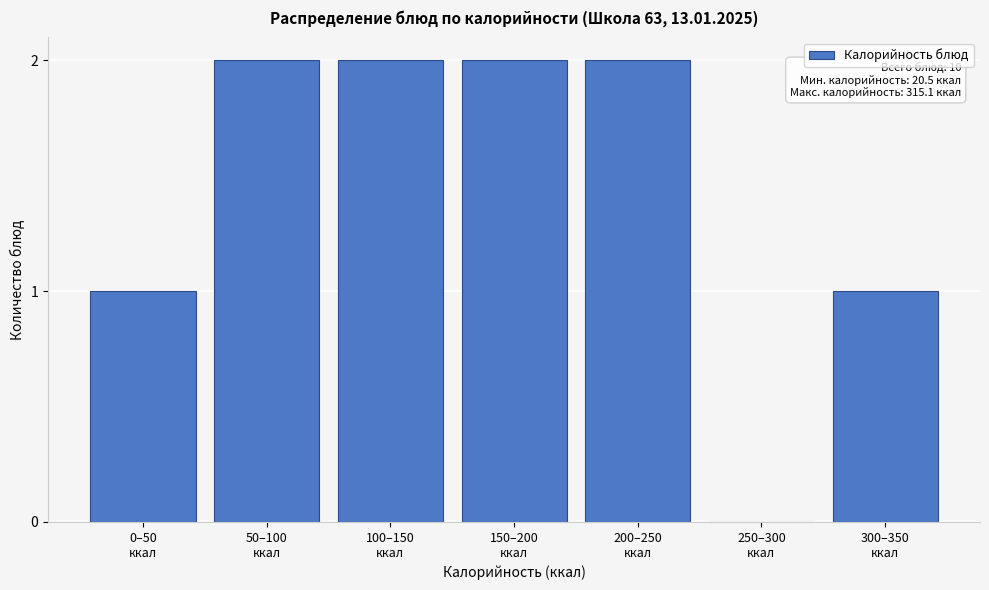

What is the sum of all values?

10